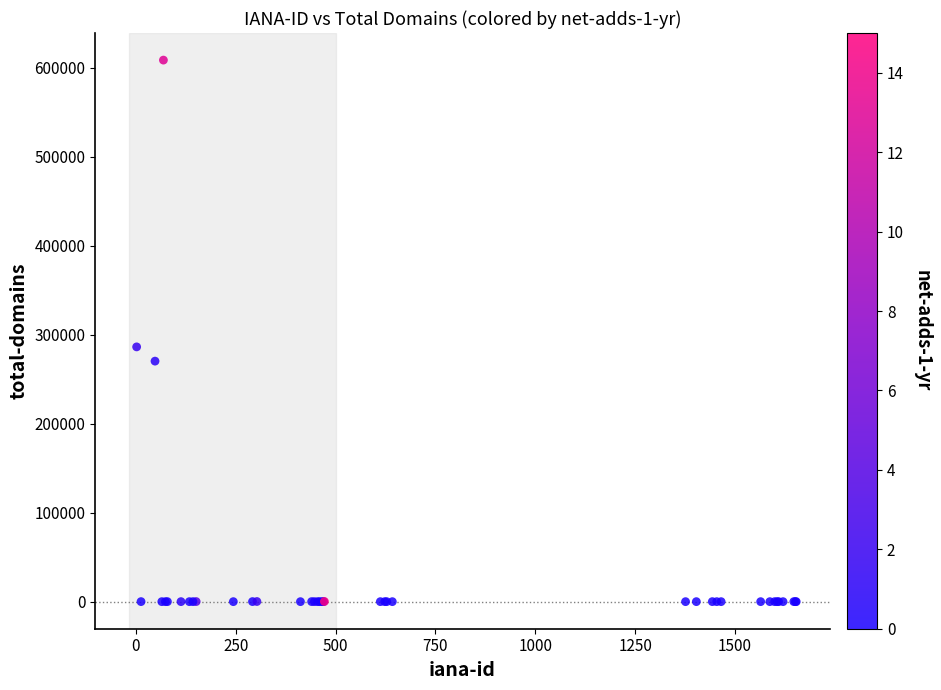

What Y value in the scatter plot is closest to 304179?

286192